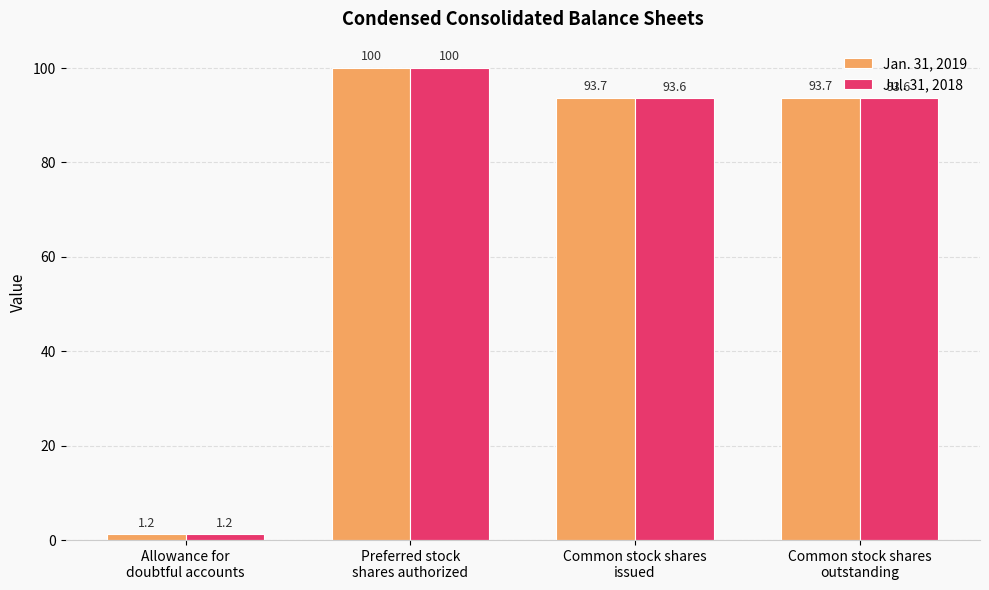

What is the sum of the Jan. 31, 2019 values at Allowance for
doubtful accounts and Common stock shares
issued?

94.9